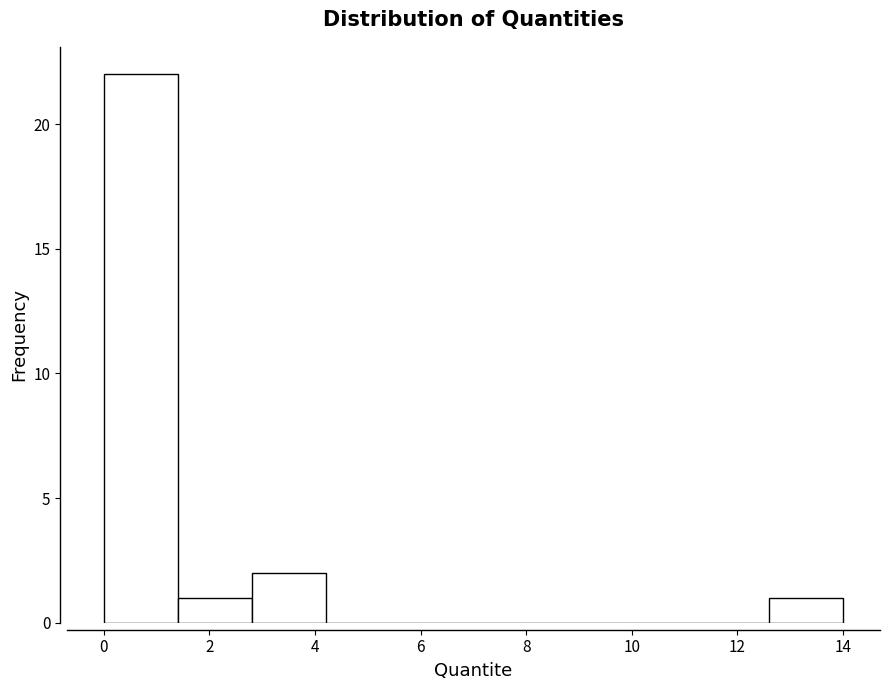

Reading left to right, transcribe this chart: for each bar, give the range it covers on the x-axis and its height. Neither the bar edges nor the heights are printed on the chart, so give them approximately, as read against the axes.

0.0 to 1.4: 22
1.4 to 2.8: 1
2.8 to 4.2: 2
4.2 to 5.6: 0
5.6 to 7.0: 0
7.0 to 8.4: 0
8.4 to 9.8: 0
9.8 to 11.2: 0
11.2 to 12.6: 0
12.6 to 14.0: 1